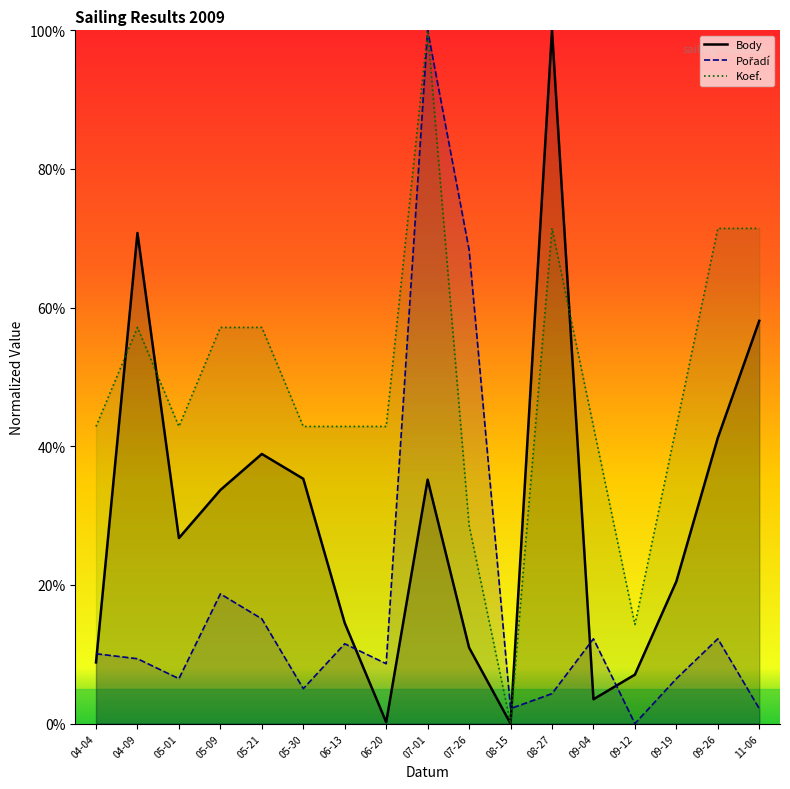

List the series in order of their overall mean, lowest first.

Pořadí, Body, Koef.